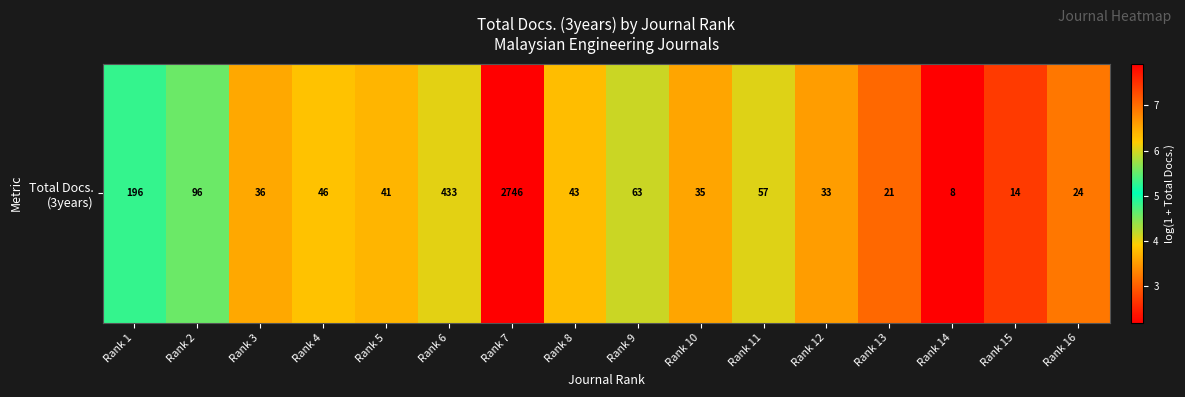

Between Rank 5 and Rank 13, which is larger?

Rank 5